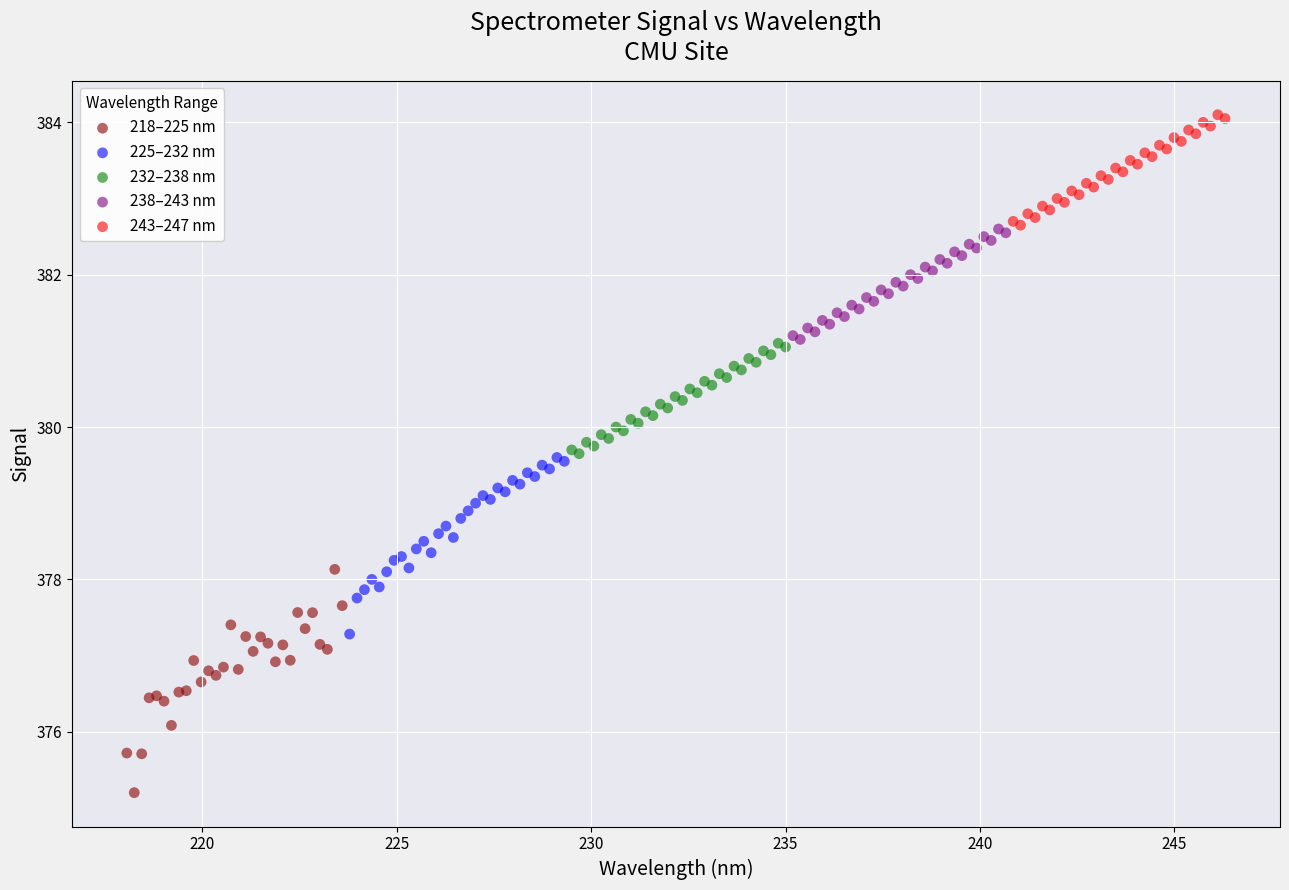

Which series reaches the minimum Y coordinate?

218–225 nm